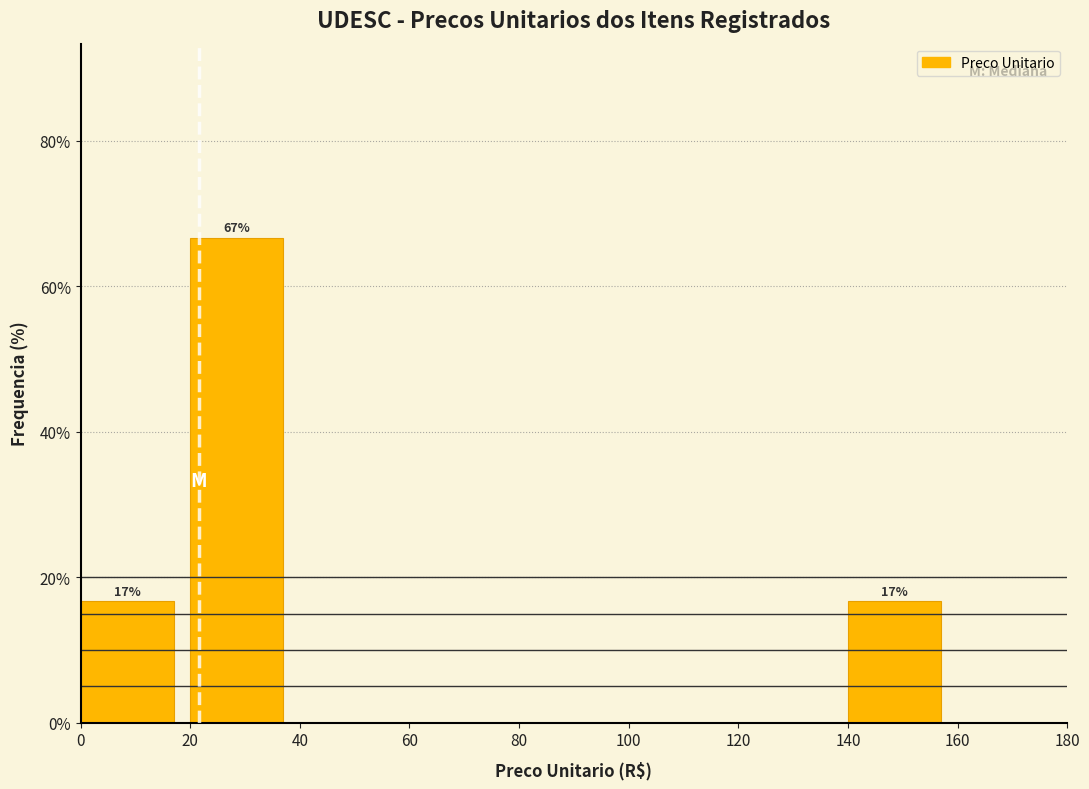

Which range on the x-axis has the tallest bar?

20 to 40